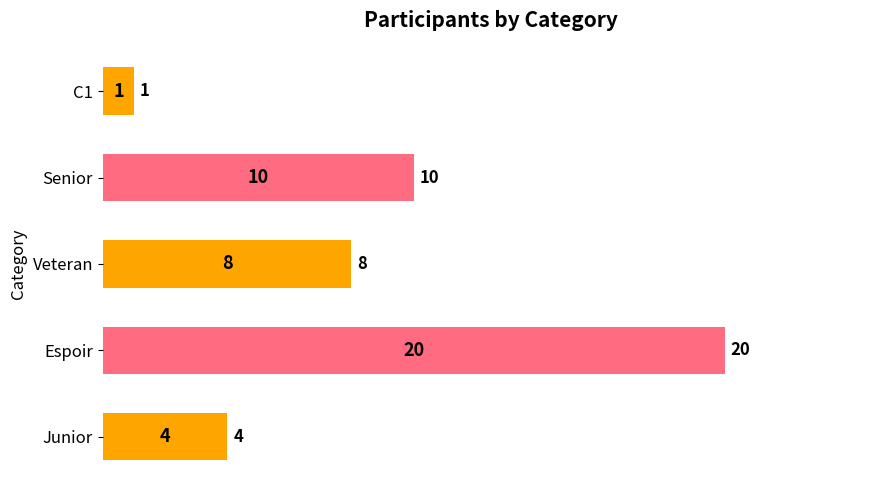

How many series are shown in this chart?

1